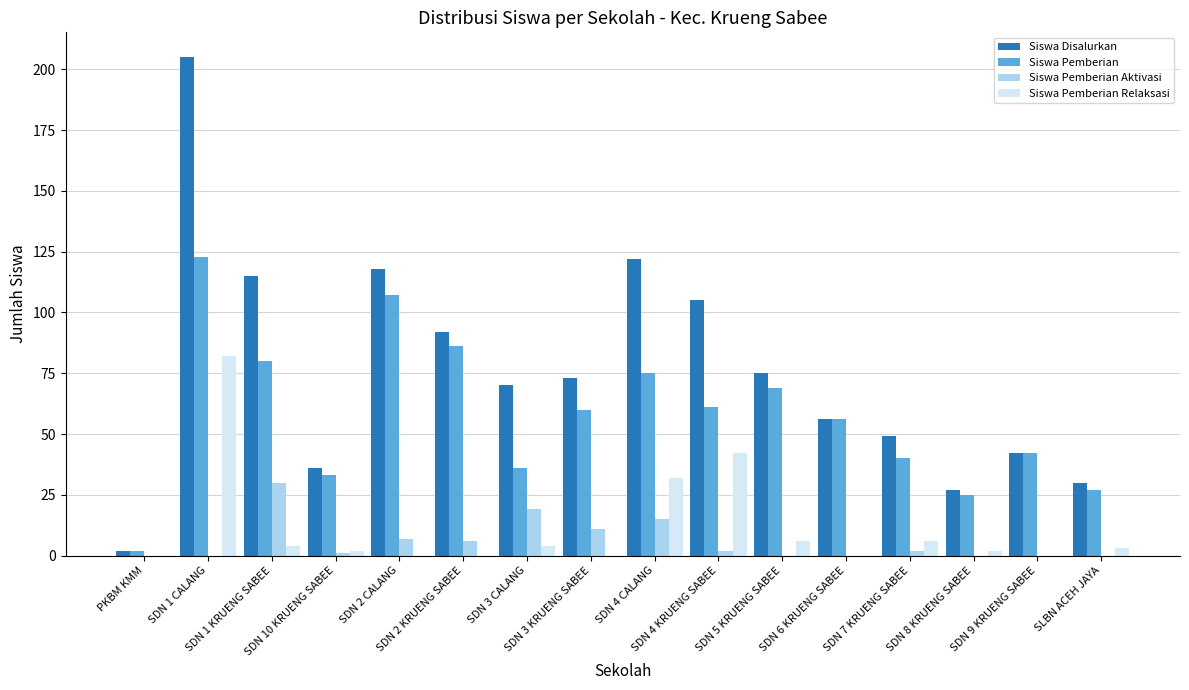

Reading left to right, extract all data points from this chart.

Siswa Disalurkan: 2	205	115	36	118	92	70	73	122	105	75	56	49	27	42	30
Siswa Pemberian: 2	123	80	33	107	86	36	60	75	61	69	56	40	25	42	27
Siswa Pemberian Aktivasi: 0	0	30	1	7	6	19	11	15	2	0	0	2	0	0	0
Siswa Pemberian Relaksasi: 0	82	4	2	0	0	4	0	32	42	6	0	6	2	0	3